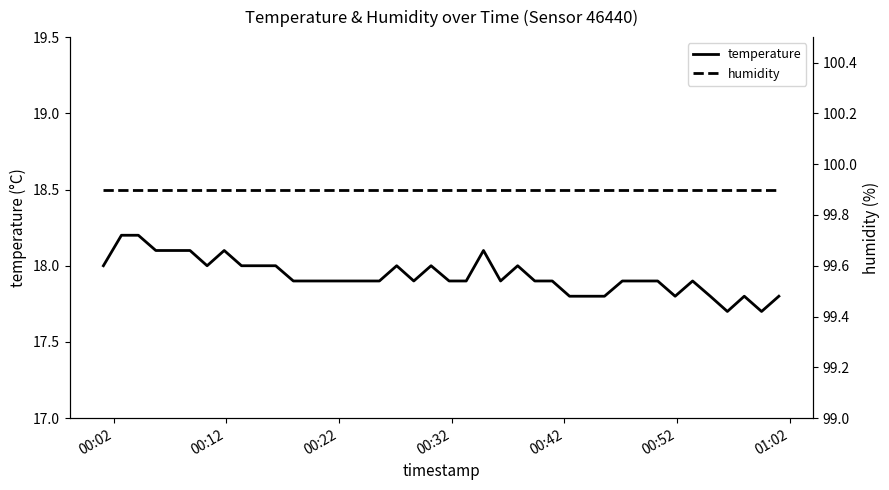

What is the maximum value for temperature?

18.2